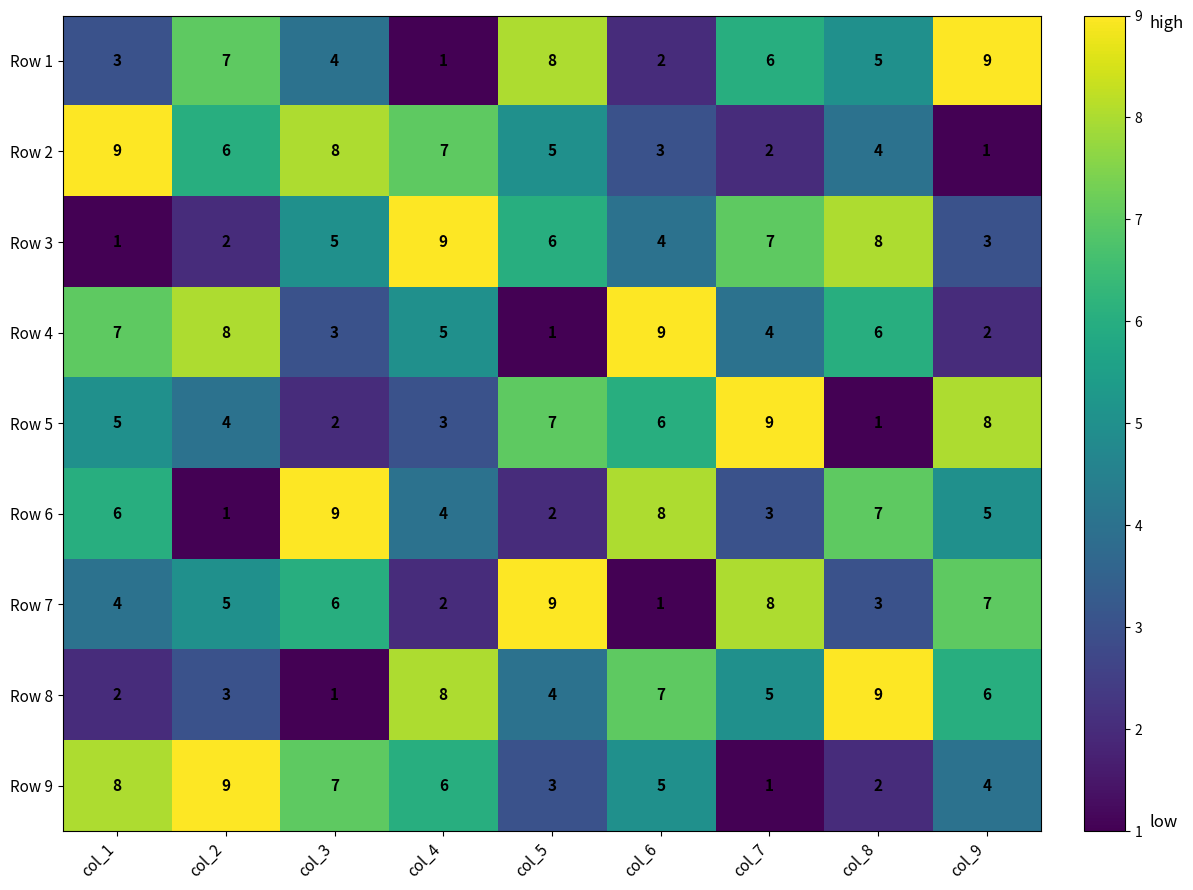

At how many categories does at least one series exceed 7?

9